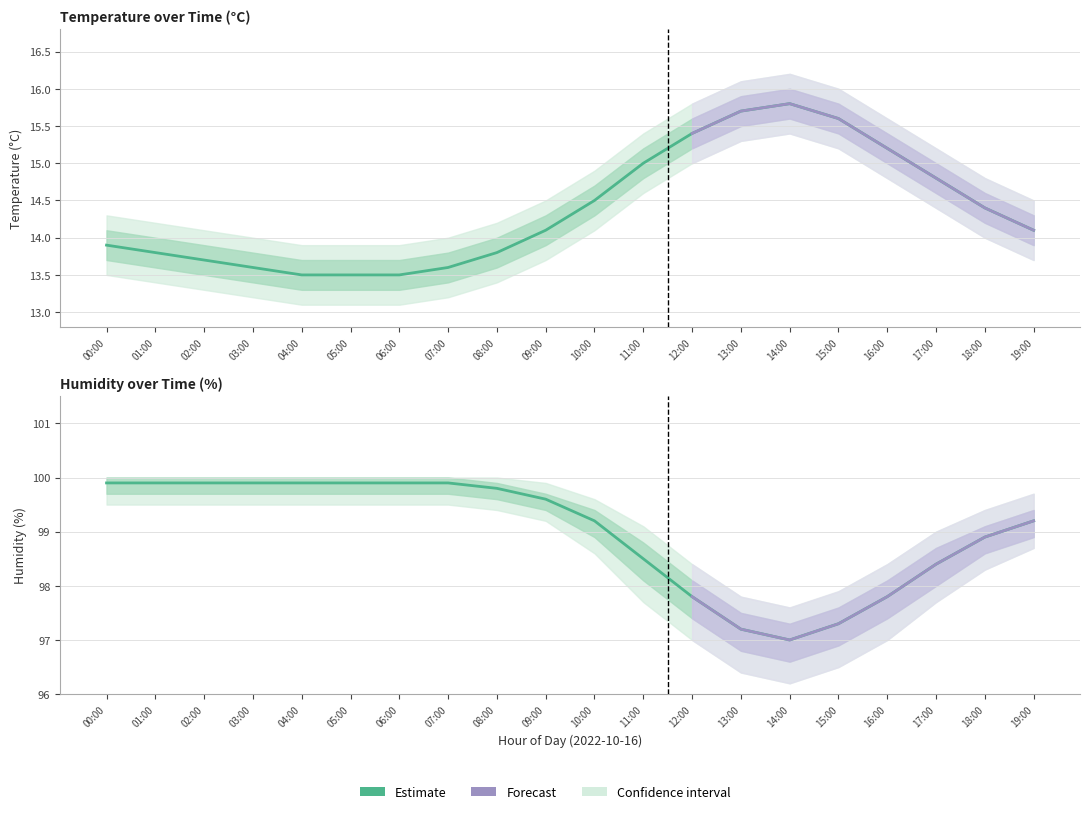

Where is the first local minimum for humidity?

14:00